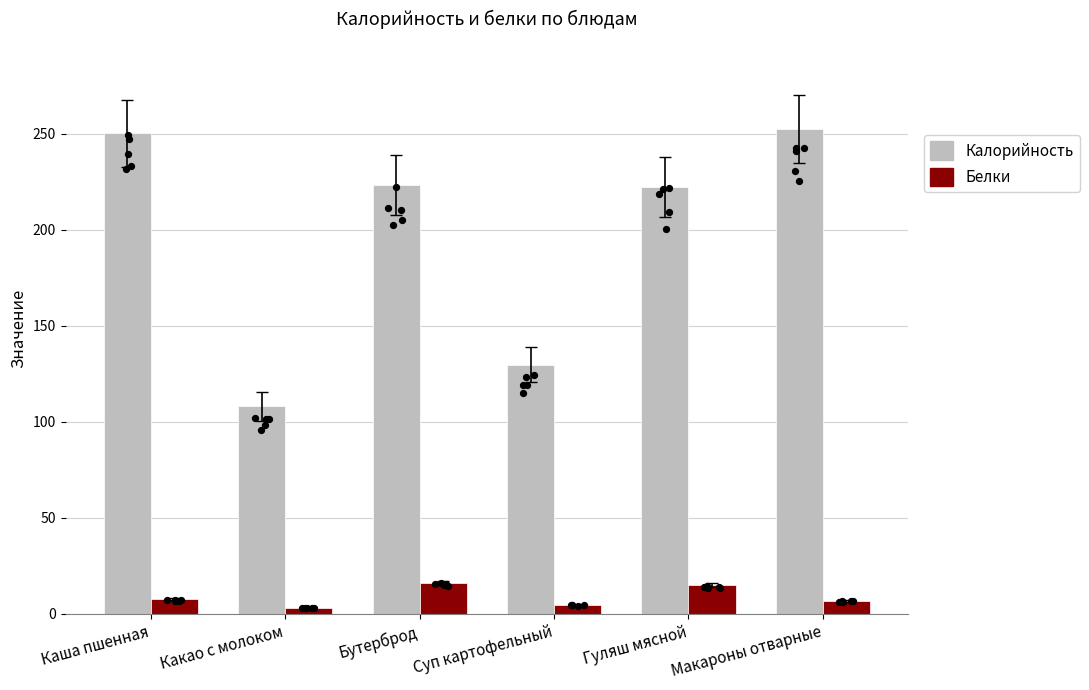

Which series reaches the maximum Y coordinate?

Калорийность